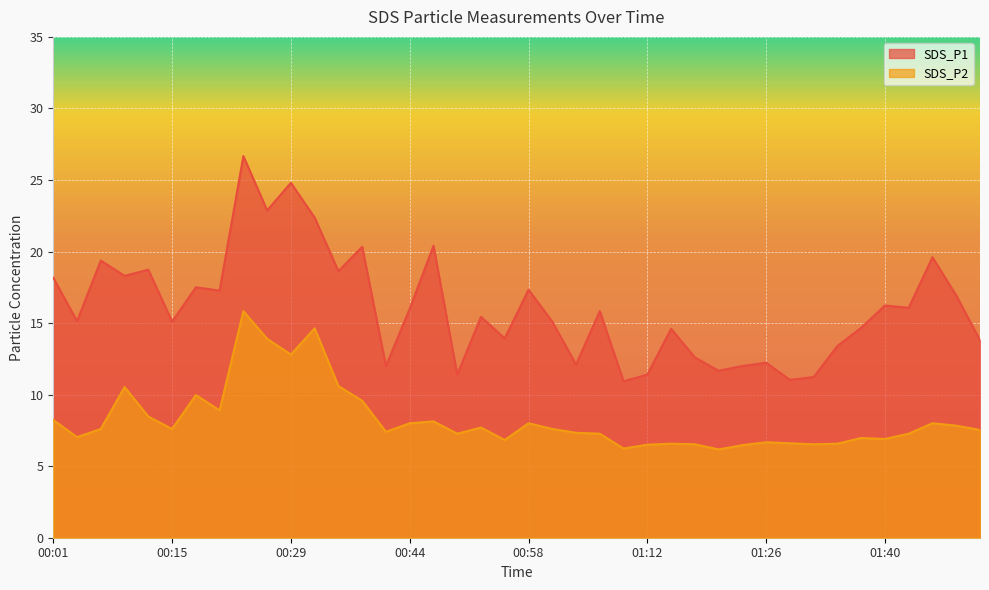

How many data points in SDS_P2 are less than 7?

13